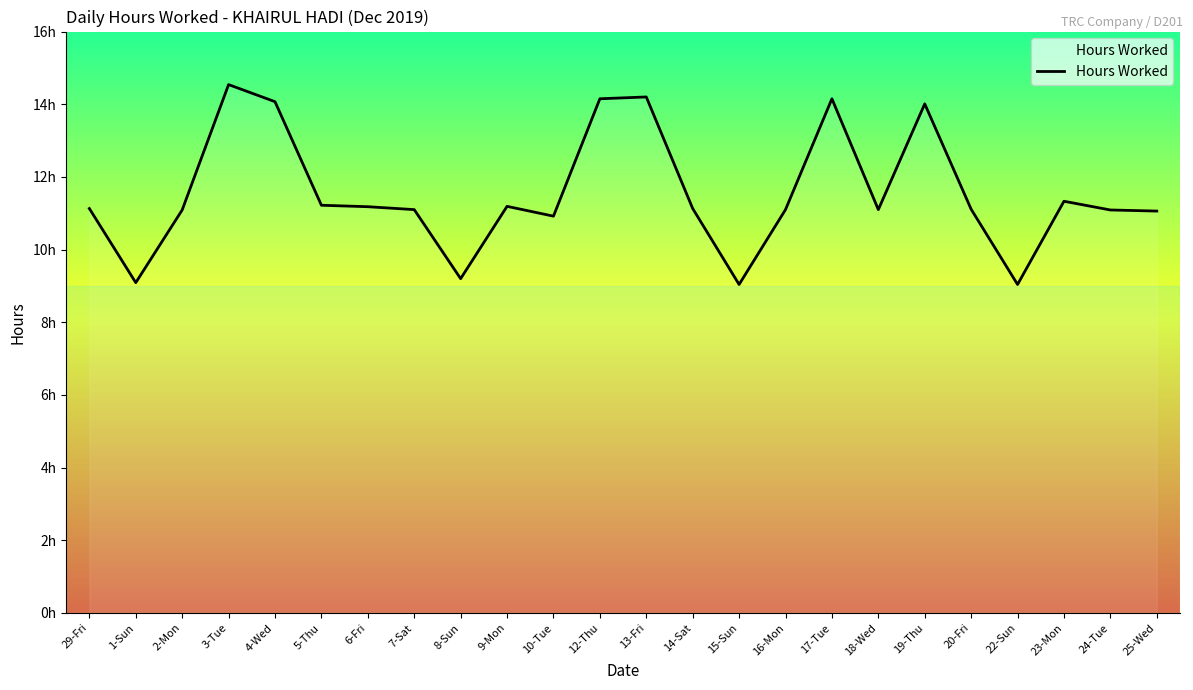

Is this an area chart (filled region under the line)?

Yes